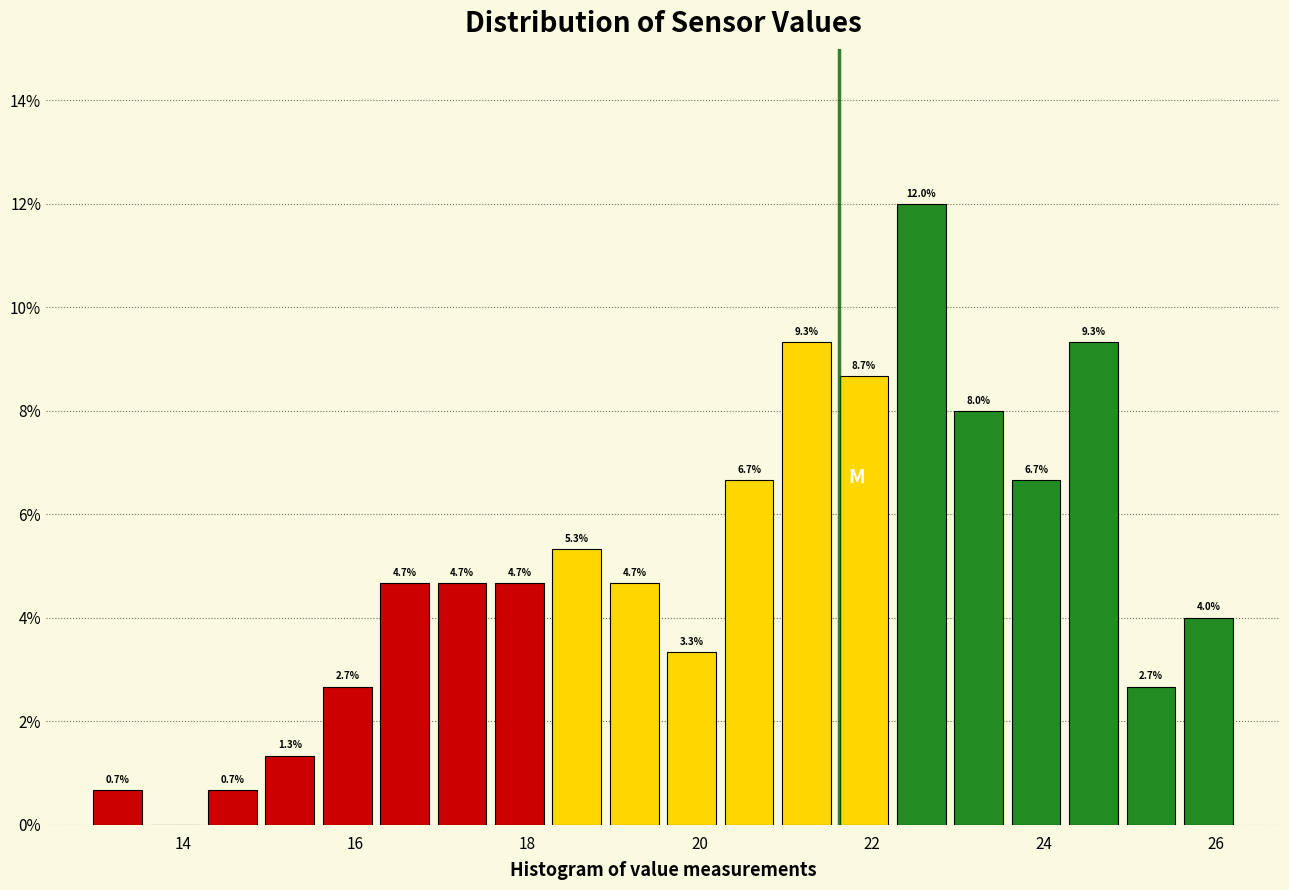

Around what value on the x-axis is the tallest bar? Give the approximate position of its centre, as read against the axis.

22.6